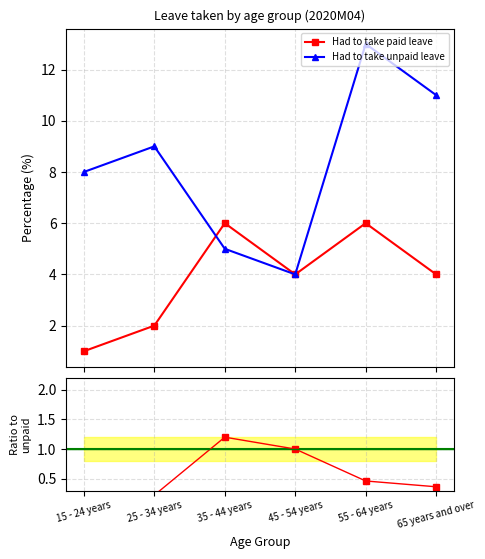

At which label is Ratio (paid/unpaid) closest to 0?

15 - 24 years